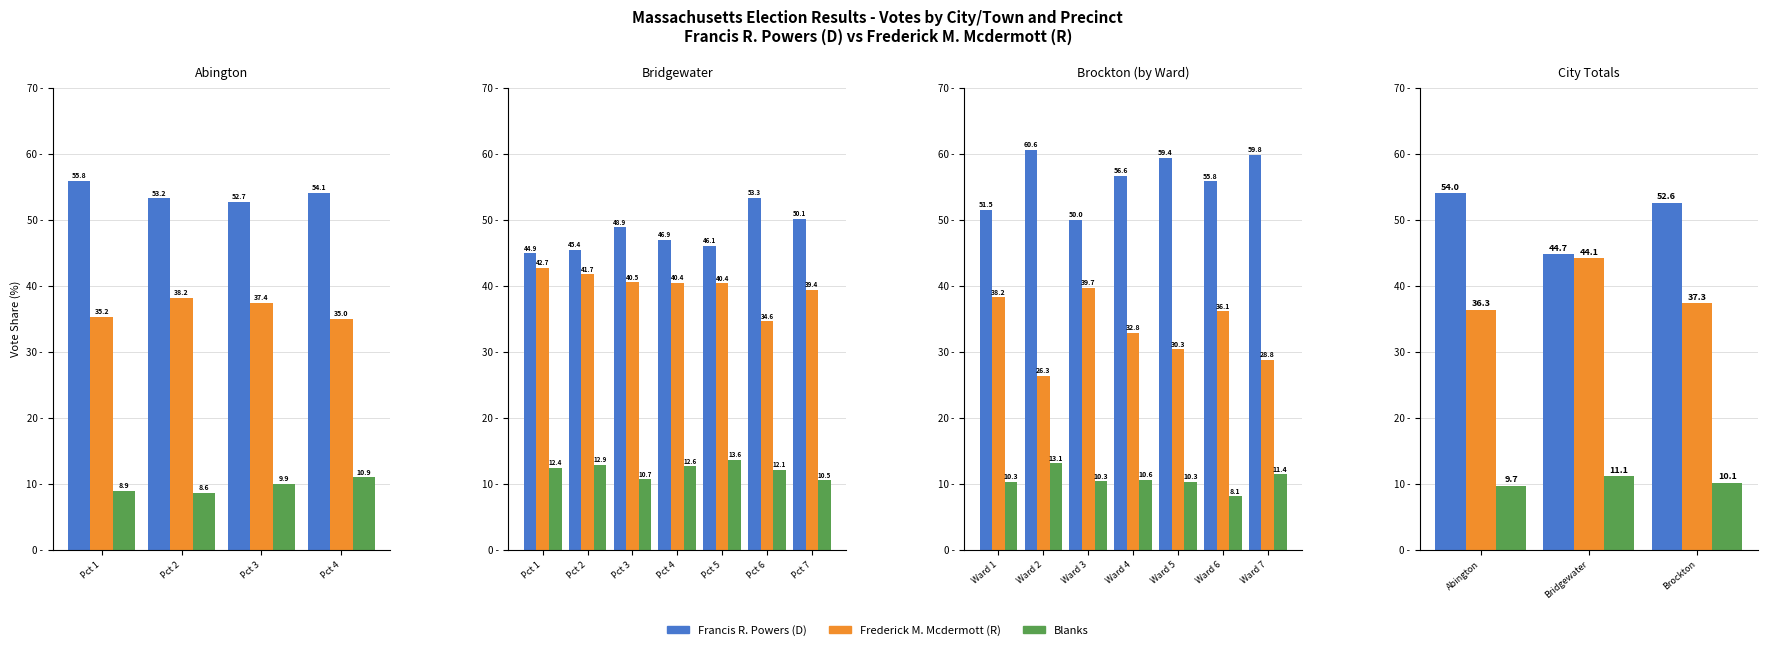

What are all the series names shown in the legend?

Francis R. Powers, Frederick M. Mcdermott, Blanks